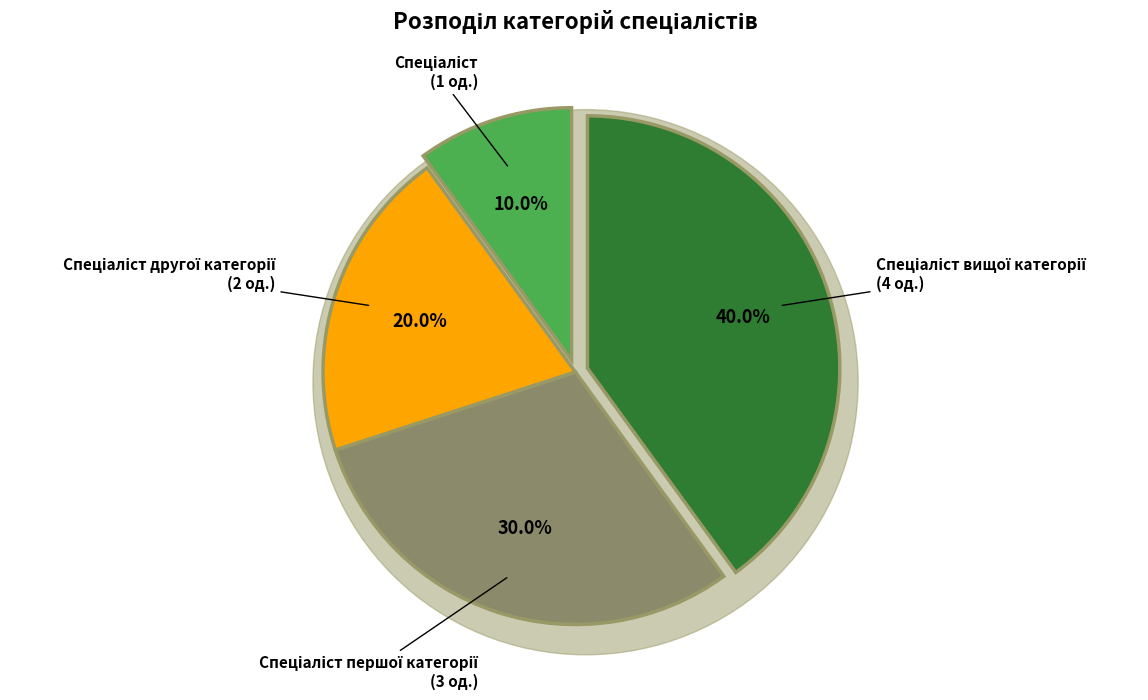

Which category has the smallest portion of the pie?

Спеціаліст